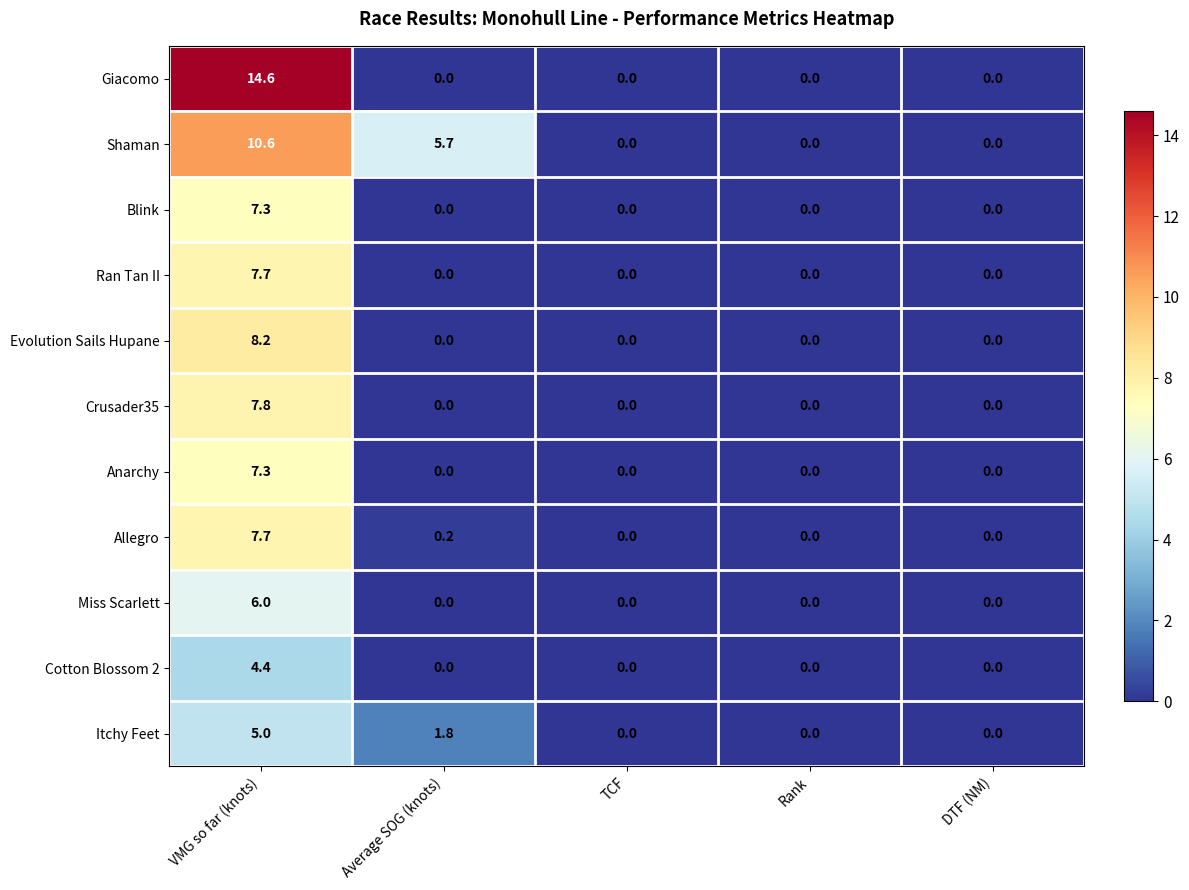

The value of Miss Scarlett at Rank is -3.1. True or false?

False